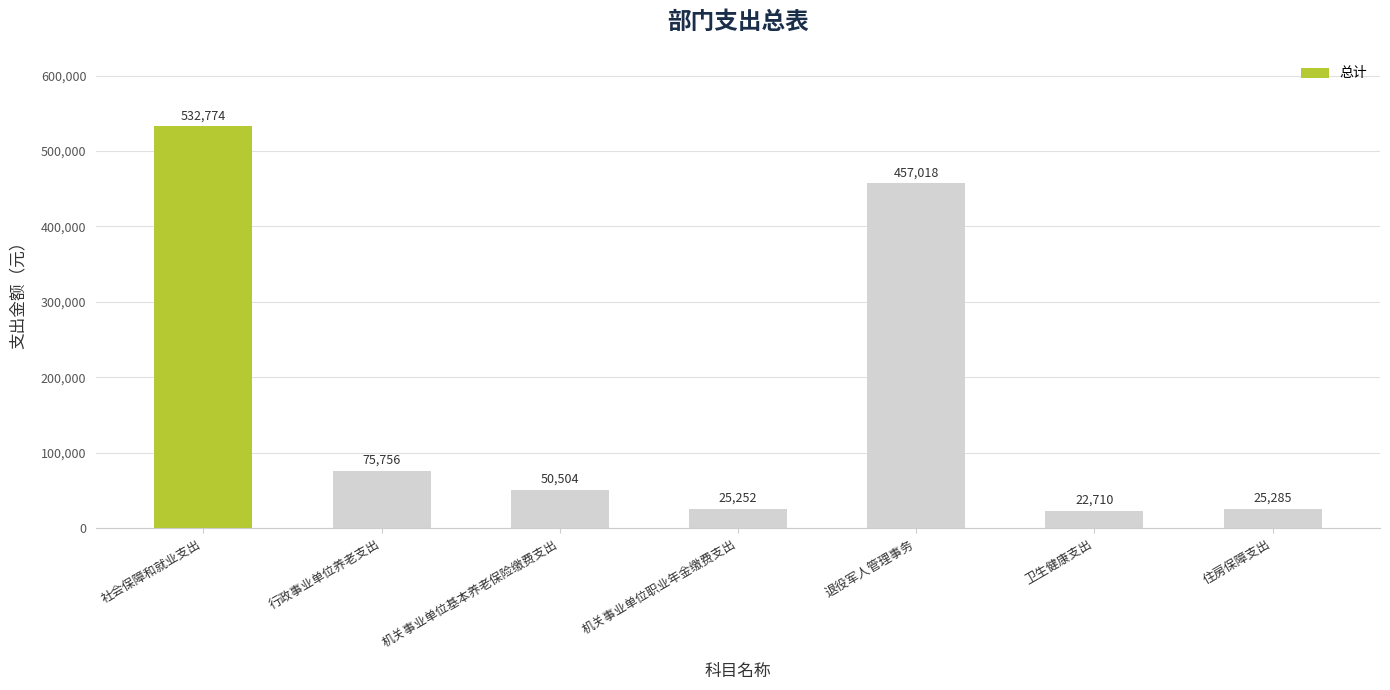

The value at 机关事业单位职业年金缴费支出 is 25251.8. True or false?

True